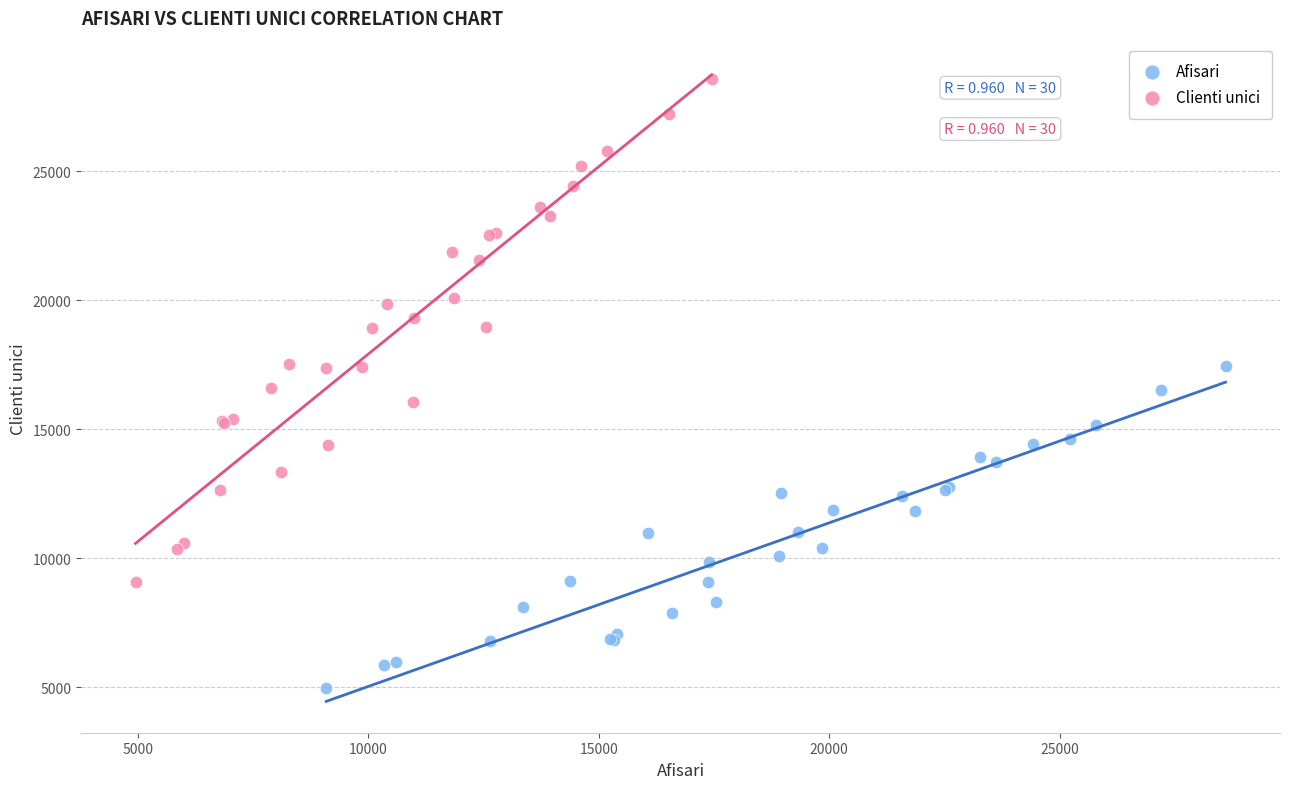

What are all the series names shown in the legend?

Afisari, Clienti unici